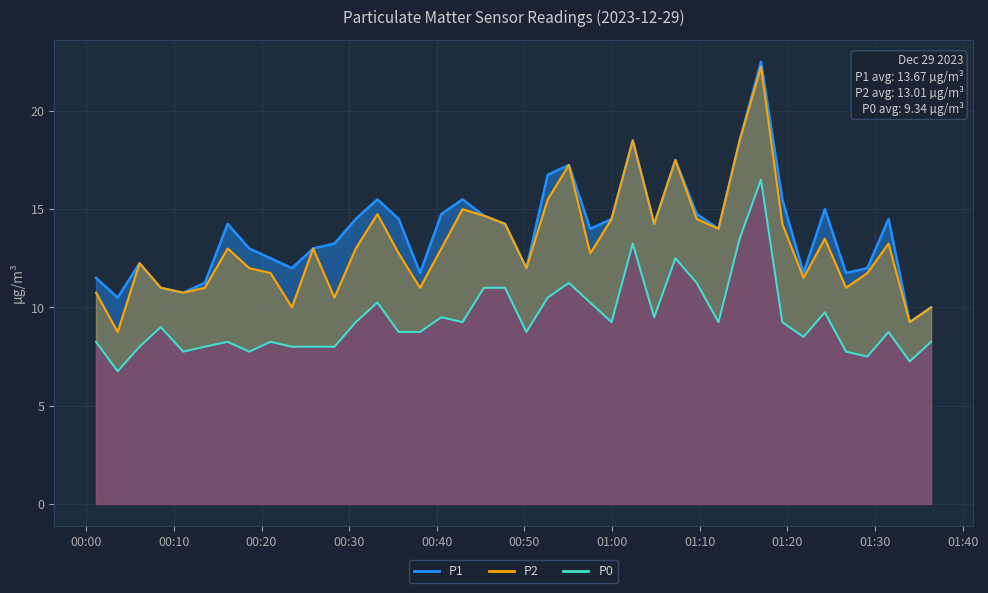

Reading left to right, transcribe all the data shown in this chart.

P1: 11.5	10.5	12.2	11.0	10.8	11.2	14.2	13.0	12.5	12.0	13.0	13.2	14.5	15.5	14.5	11.8	14.8	15.5	14.7	14.2	12.0	16.8	17.2	14.0	14.5	18.5	14.2	17.5	14.8	14.0	18.5	22.5	15.5	11.8	15.0	11.8	12.0	14.5	9.2	10.0
P2: 10.8	8.8	12.2	11.0	10.8	11.0	13.0	12.0	11.8	10.0	13.0	10.5	13.0	14.8	12.8	11.0	13.0	15.0	14.7	14.2	12.0	15.5	17.2	12.8	14.5	18.5	14.2	17.5	14.5	14.0	18.5	22.2	14.2	11.5	13.5	11.0	11.8	13.2	9.2	10.0
P0: 8.2	6.8	8.0	9.0	7.8	8.0	8.2	7.8	8.2	8.0	8.0	8.0	9.2	10.2	8.8	8.8	9.5	9.2	11.0	11.0	8.8	10.5	11.2	10.2	9.2	13.2	9.5	12.5	11.2	9.2	13.5	16.5	9.2	8.5	9.8	7.8	7.5	8.8	7.2	8.2